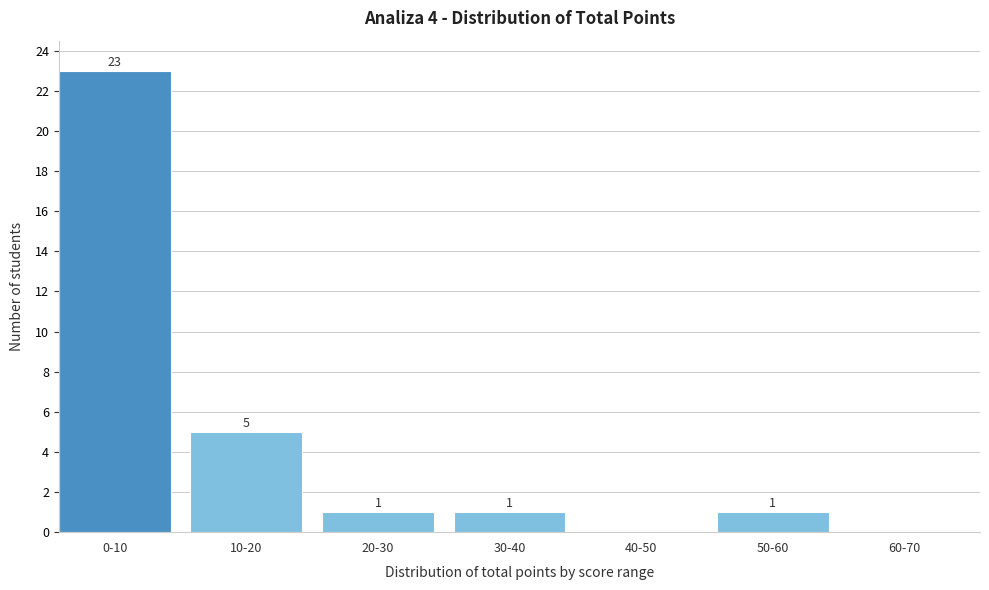

Reading right to left, what are all the values shown in this chart?

60-70=0	50-60=1	40-50=0	30-40=1	20-30=1	10-20=5	0-10=23